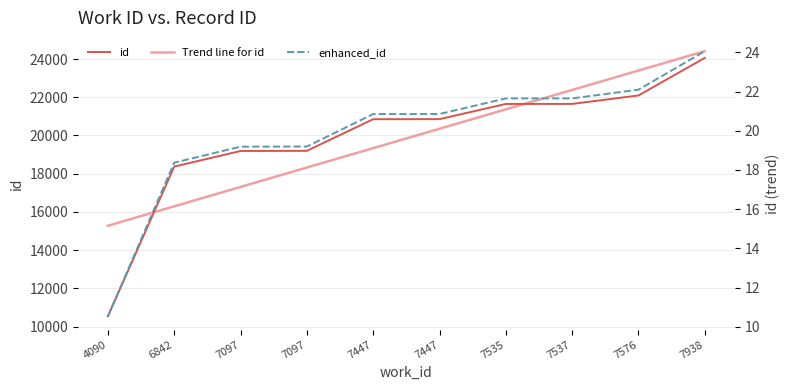

Which has a higher value, 7537 or 6842?

7537